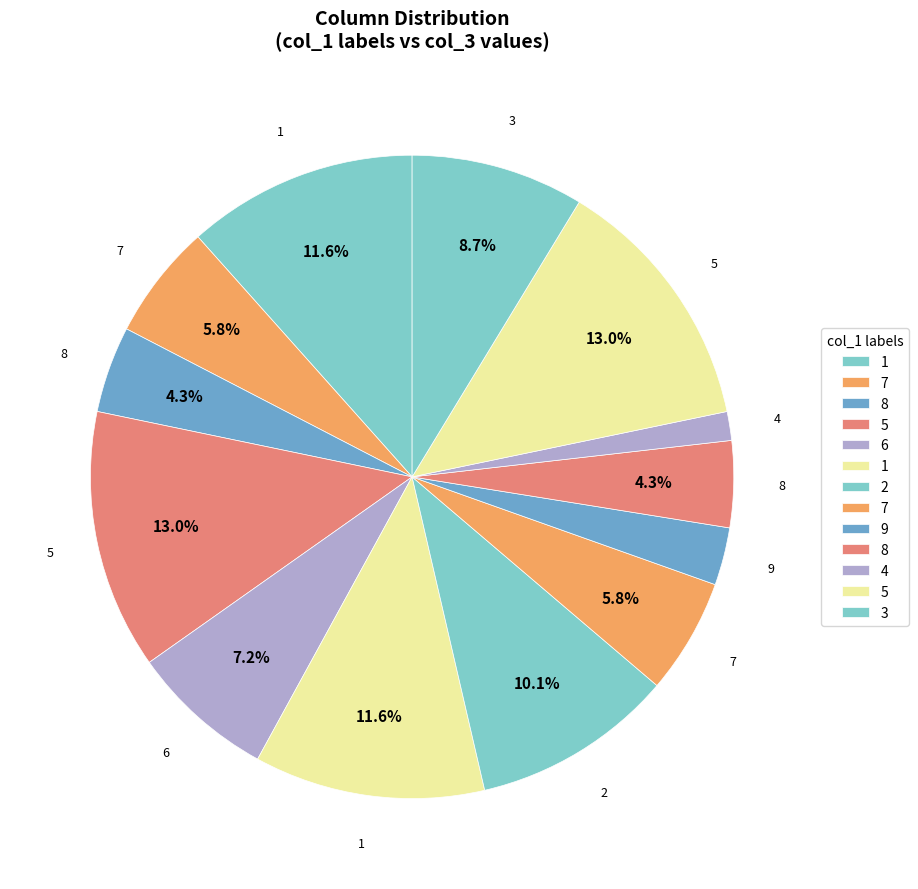

Count the number of slices in the pie.

13